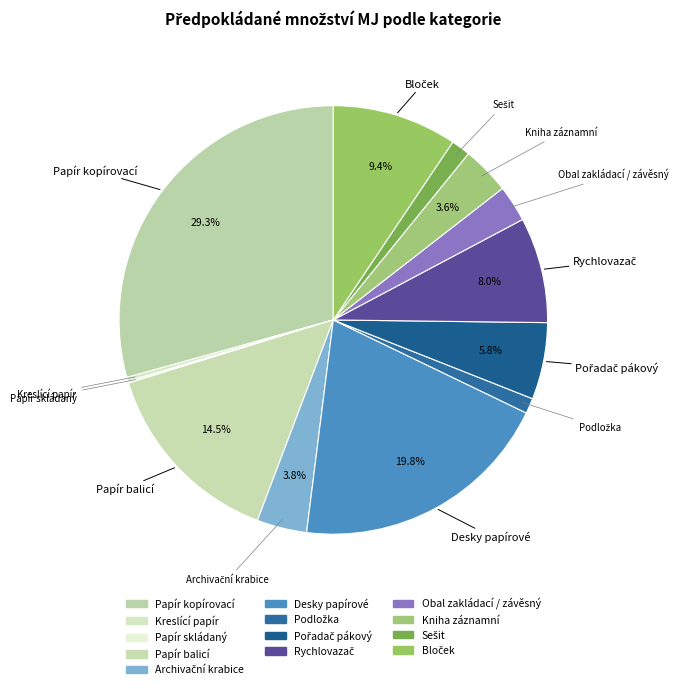

Rank the categories by value from highest to lowest.

Papír kopírovací, Desky papírové, Papír balicí, Bloček, Rychlovazač, Pořadač pákový, Archivační krabice, Kniha záznamní, Obal zakládací / závěsný, Sešit, Podložka, Kreslící papír, Papír skládaný